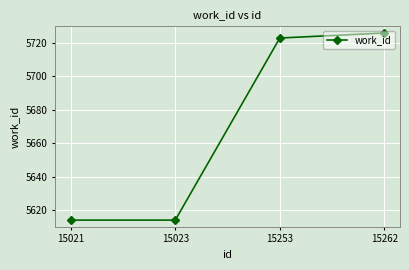

How many lines are shown in the chart?

1